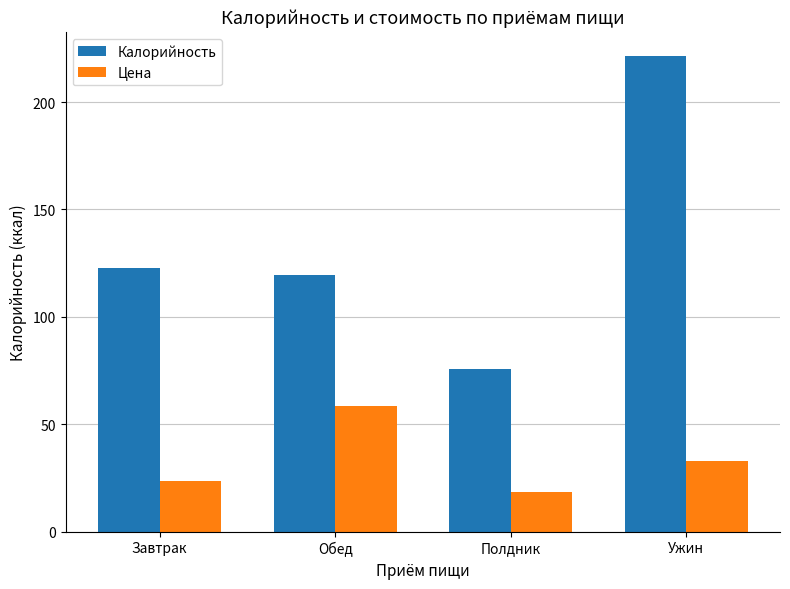

How many values in the Калорийность series are below 122?

2